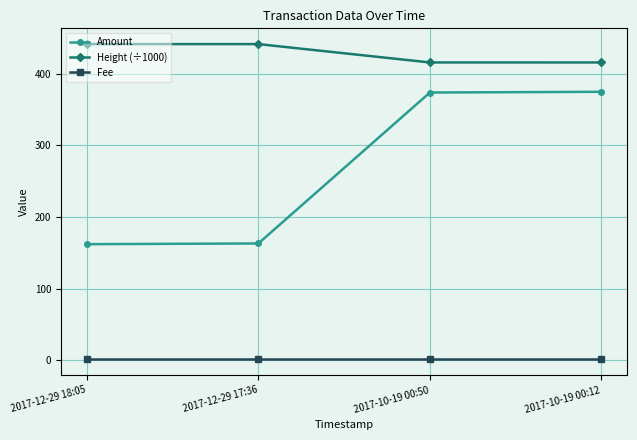

Rank the series by their average value, from lowest to highest.

Fee, Amount, Height (÷1000)